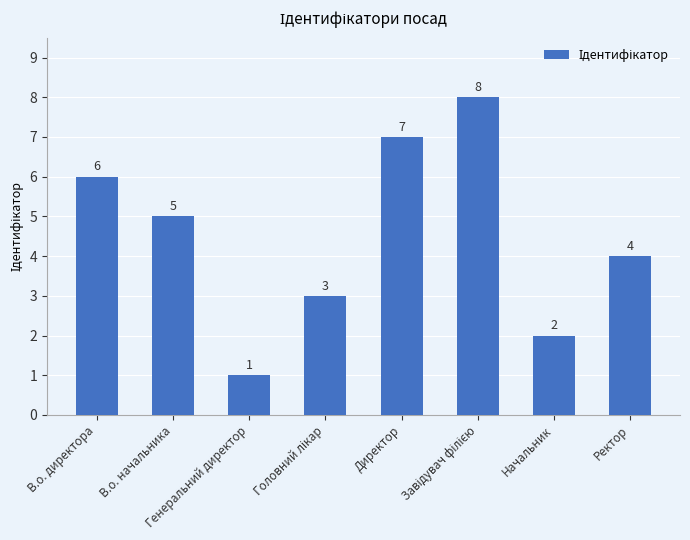

What is the maximum value shown in the chart?

8